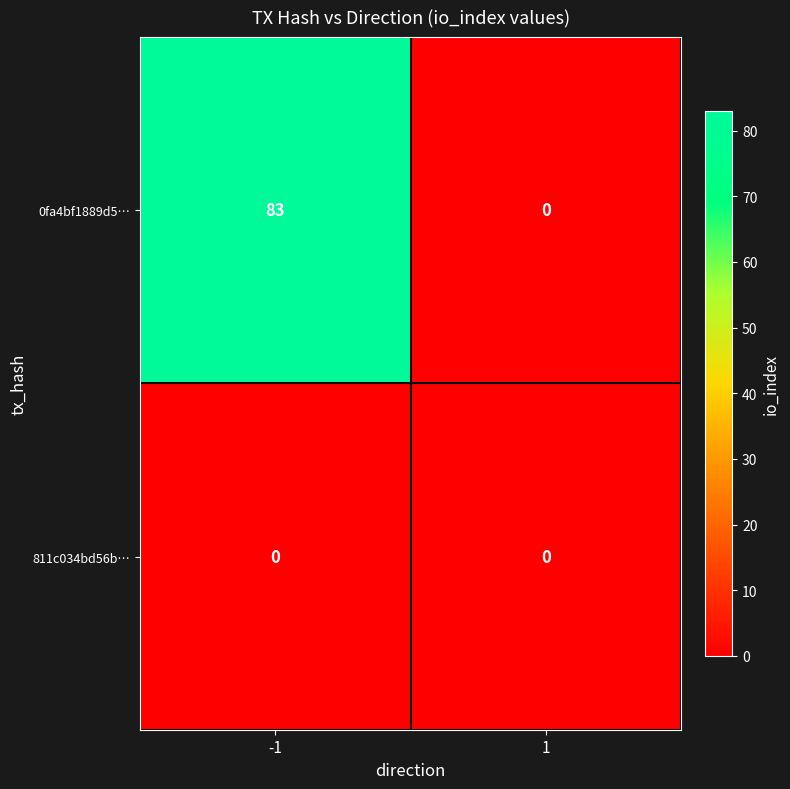

Reading left to right, list all the values displayed in this chart.

0fa4bf1889d5…: 83	0
811c034bd56b…: 0	0